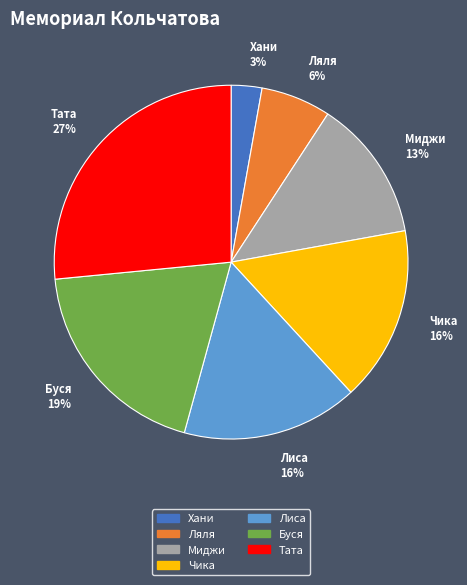

Is the sum of Тата 27% and Чика 16% greater than half?

No